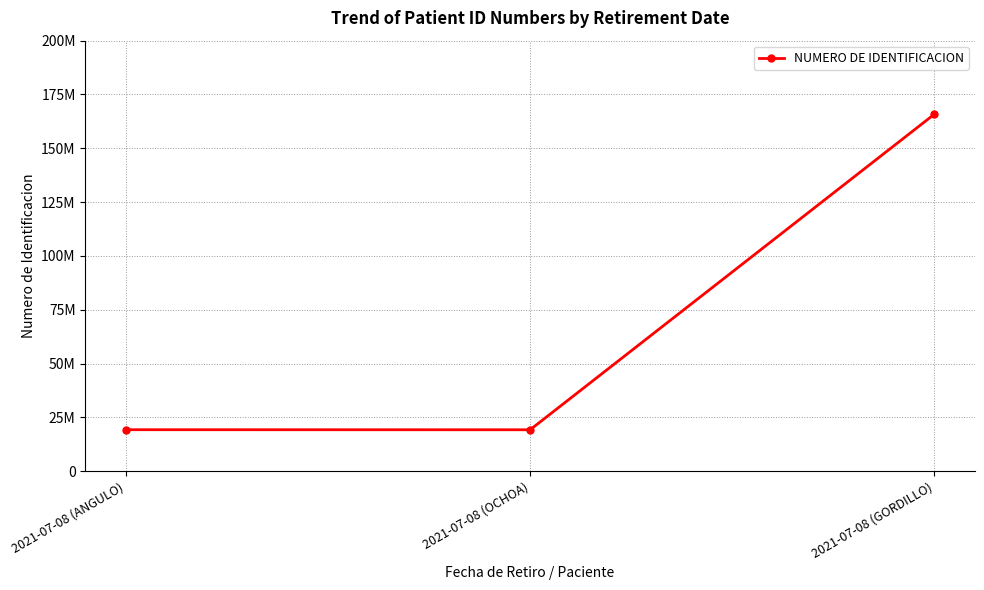

What is the approximate value at 2021-07-08 (OCHOA), to the nearest 10?

19226450